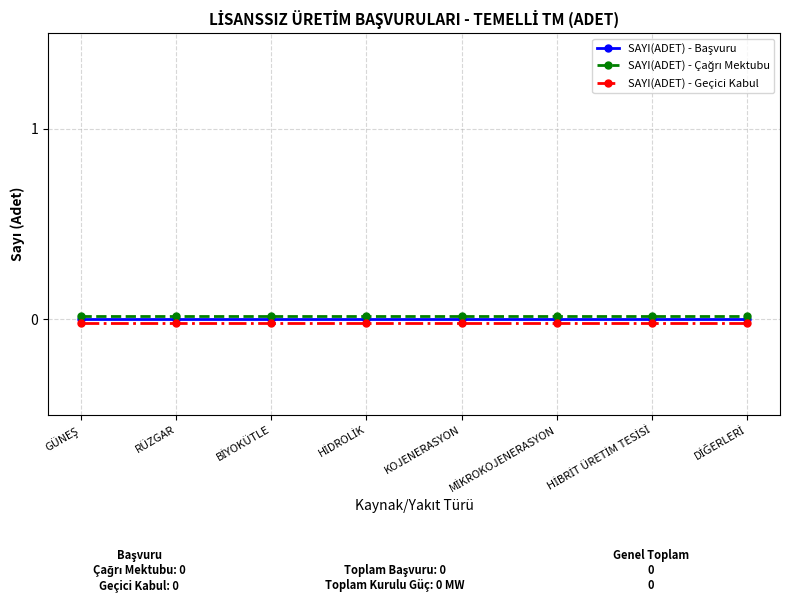

What position from the left is HİBRİT ÜRETİM TESİSİ?

7